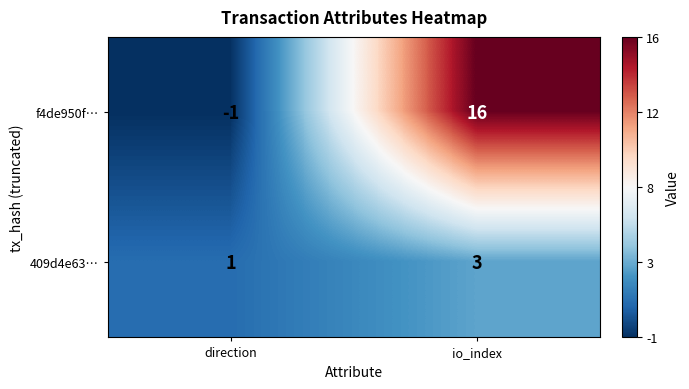

Which series has the largest total across all categories?

f4de950f…